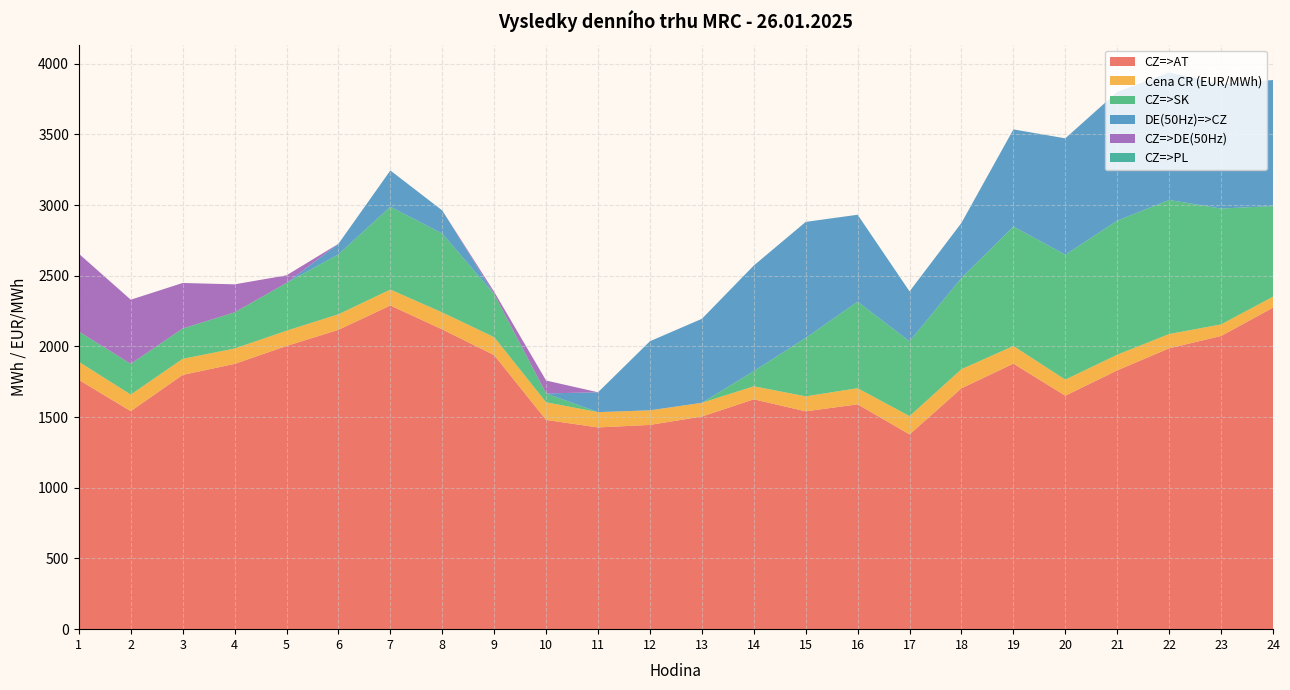

Reading left to right, list all the values displayed in this chart.

CZ=>AT: 1=1763.3	2=1542.3	3=1798.5	4=1876.6	5=2003.3	6=2117.5	7=2289.6	8=2120.5	9=1938.3	10=1480.0	11=1427.1	12=1444.9	13=1504.2	14=1625.9	15=1541.0	16=1590.4	17=1377.6	18=1704.0	19=1878.3	20=1651.5	21=1830.6	22=1986.9	23=2073.9	24=2274.3
CZ=>DE(50Hz): 1=550.8	2=453.5	3=322.1	4=198.2	5=53.6	6=0.0	7=0.0	8=0.0	9=16.1	10=91.2	11=0.0	12=0.0	13=0.0	14=0.0	15=0.0	16=0.0	17=0.0	18=0.0	19=0.0	20=0.0	21=0.0	22=0.0	23=0.0	24=0.0
Cena CR (EUR/MWh): 1=128.2	2=117.4	3=113.8	4=108.6	5=107.9	6=110.2	7=112.8	8=120.0	9=127.4	10=125.0	11=108.2	12=103.4	13=97.1	14=92.2	15=106.0	16=114.2	17=129.5	18=135.1	19=124.8	20=113.8	21=111.2	22=100.9	23=82.0	24=77.5
CZ=>PL: 1=0.0	2=0.0	3=0.0	4=0.0	5=0.0	6=0.0	7=0.0	8=0.0	9=0.0	10=0.0	11=0.0	12=0.0	13=0.0	14=0.0	15=0.0	16=0.0	17=0.0	18=0.0	19=0.0	20=0.0	21=0.0	22=0.0	23=0.0	24=0.0
CZ=>SK: 1=213.6	2=217.4	3=214.6	4=255.9	5=338.3	6=423.9	7=585.9	8=557.9	9=304.4	10=62.7	11=0.0	12=0.0	13=0.0	14=107.6	15=413.6	16=612.3	17=529.0	18=645.8	19=845.2	20=883.7	21=948.0	22=948.5	23=819.5	24=641.2
DE(50Hz)=>CZ: 1=0.0	2=0.0	3=0.0	4=0.0	5=0.0	6=74.6	7=256.5	8=163.7	9=0.0	10=0.0	11=140.4	12=488.6	13=594.2	14=746.8	15=820.5	16=614.8	17=353.5	18=389.3	19=687.1	20=823.2	21=910.9	22=901.8	23=881.8	24=891.5